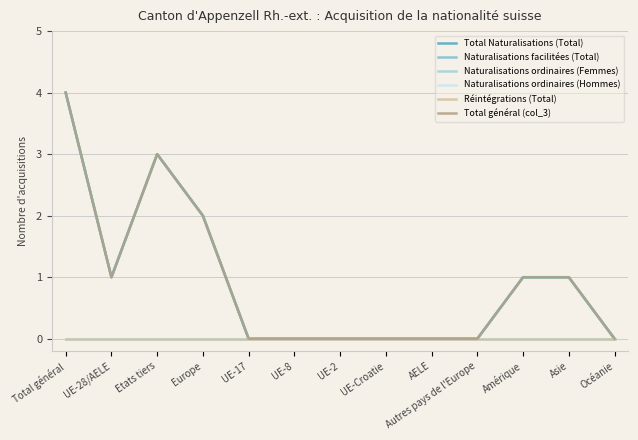

Is the value of Naturalisations ordinaires (Femmes) at UE-17 greater than the value of Total général (col_3) at AELE?

No